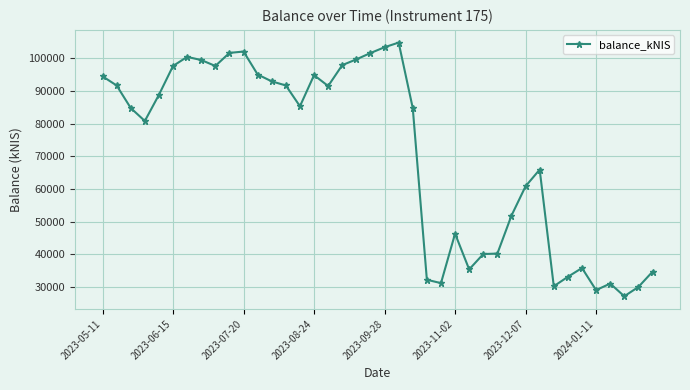

What is the smallest value displayed?

27128.3